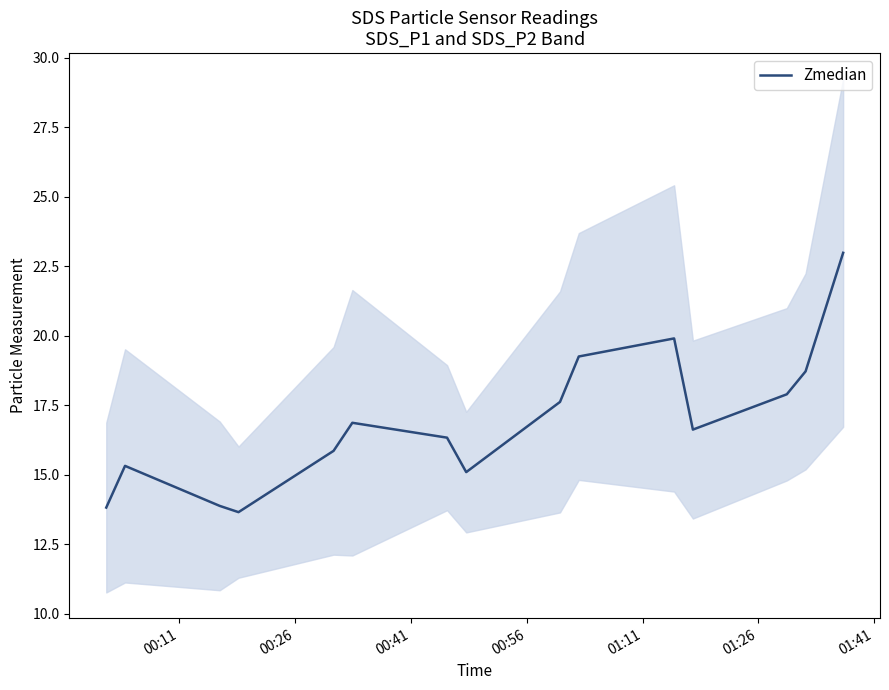

Reading left to right, extract all data points from this chart.

13.8	15.3	13.9	13.7	15.9	16.9	16.3	15.1	17.6	19.3	19.9	16.6	17.9	18.7	23.0